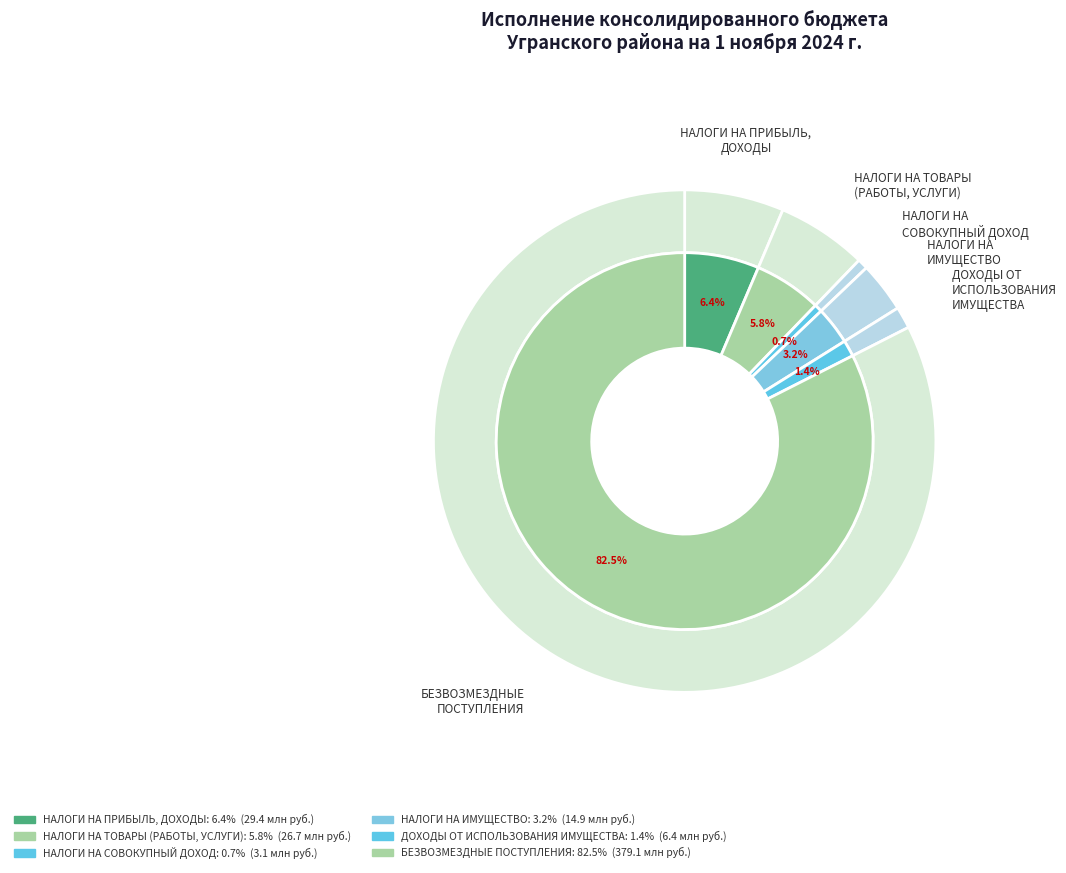

The НАЛОГИ НА ПРИБЫЛЬ, ДОХОДЫ slice represents 6% of the pie. True or false?

True